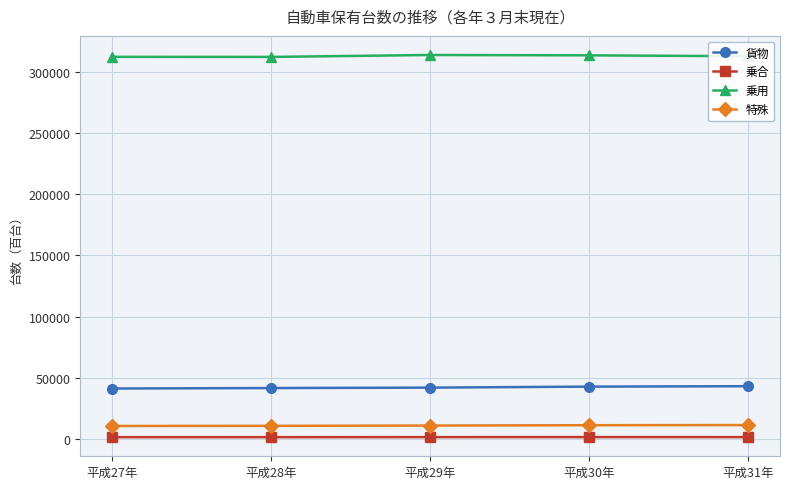

What is the value of the 貨物 point at the 5th from the left?

43039